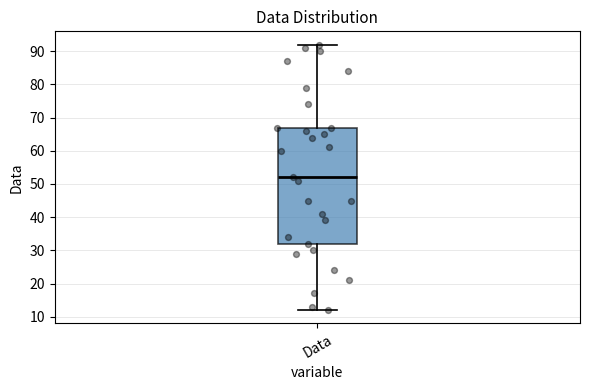

Read this box plot against the y-axis: the position of the median line, the range covered by the box, and the ends of both whiskers. The values are not printed on the chart, so give them approximately, as read against the axis.

median 52, box 32 to 67, whiskers 12 to 92